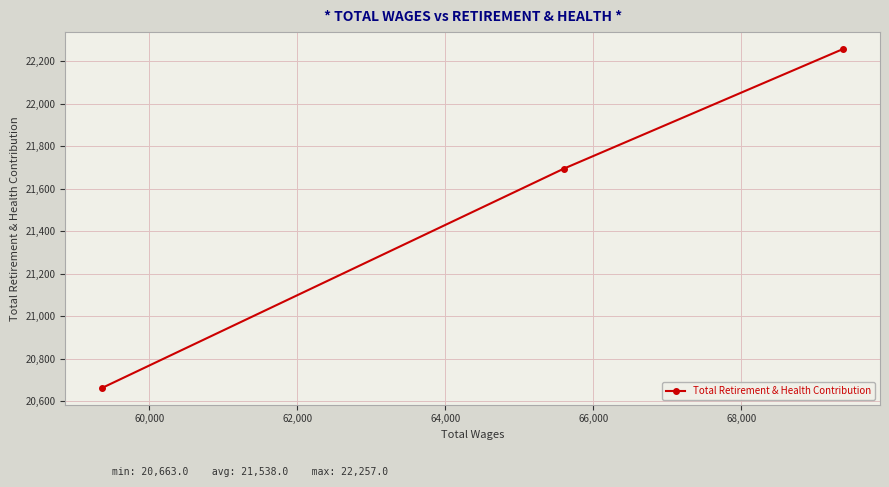

What is the value of the 1st point from the left?

20663